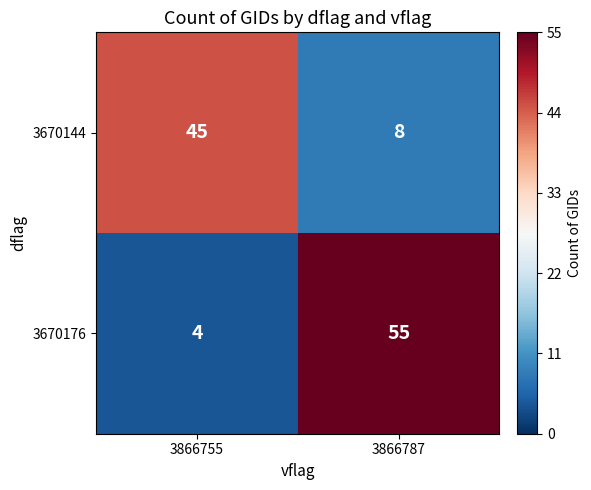

Reading left to right, transcribe all the data shown in this chart.

3670144: 3866755=45	3866787=8
3670176: 3866755=4	3866787=55